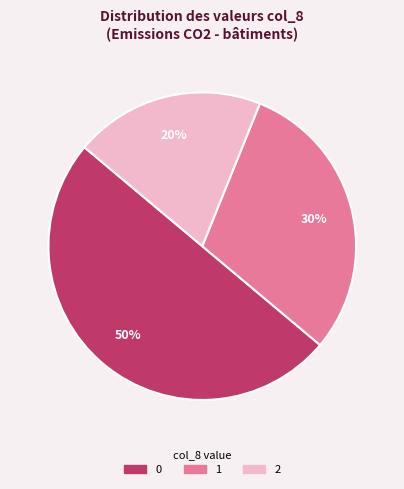

To the nearest percent, what is the average slice percentage?

33%